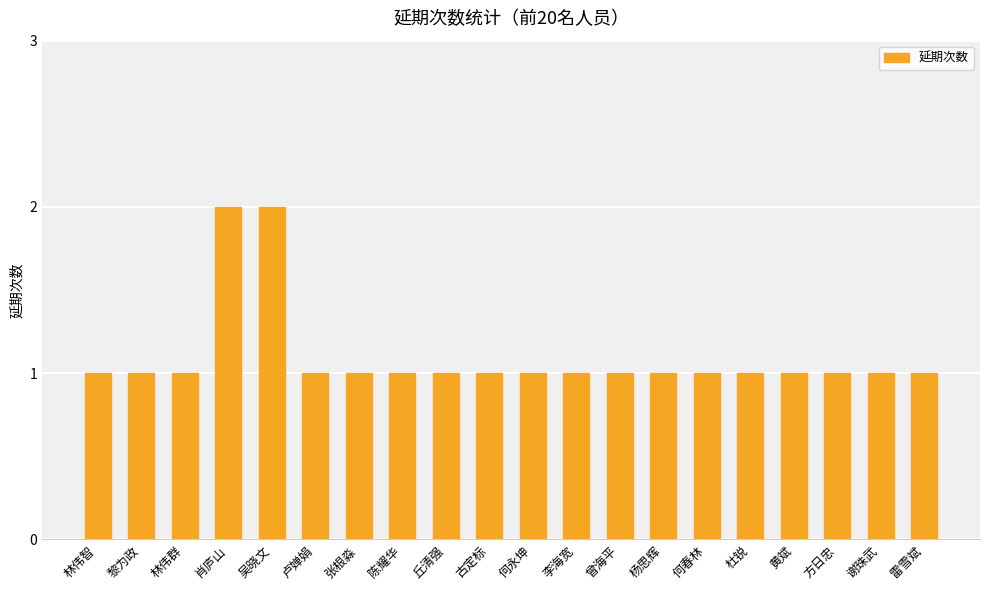

Which has a higher value, 杨思辉 or 吴晓文?

吴晓文